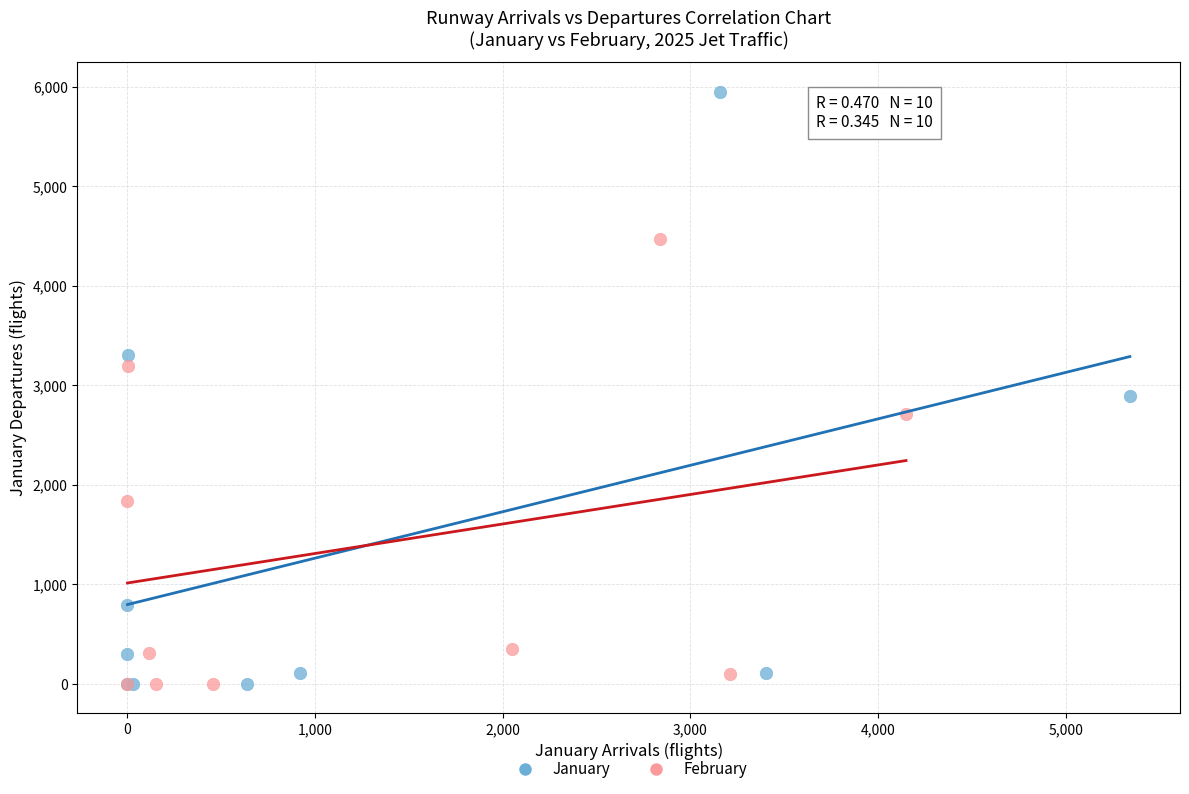

Which series has the largest Y range (max minus min)?

January